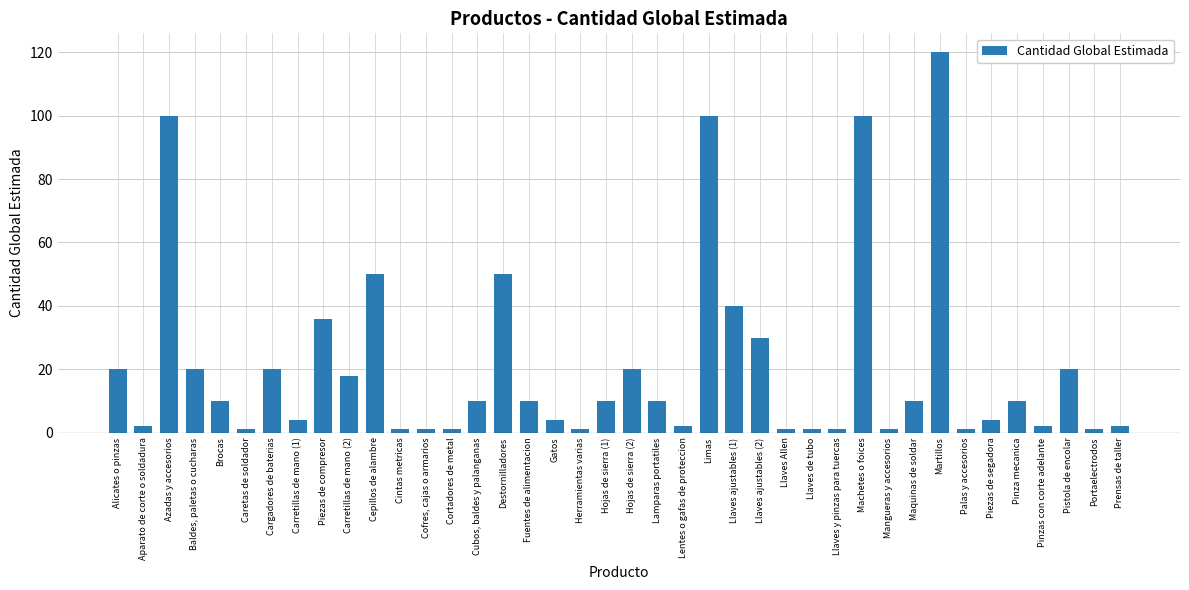

True or false: the data shows 53 at Llaves ajustables (2).

False